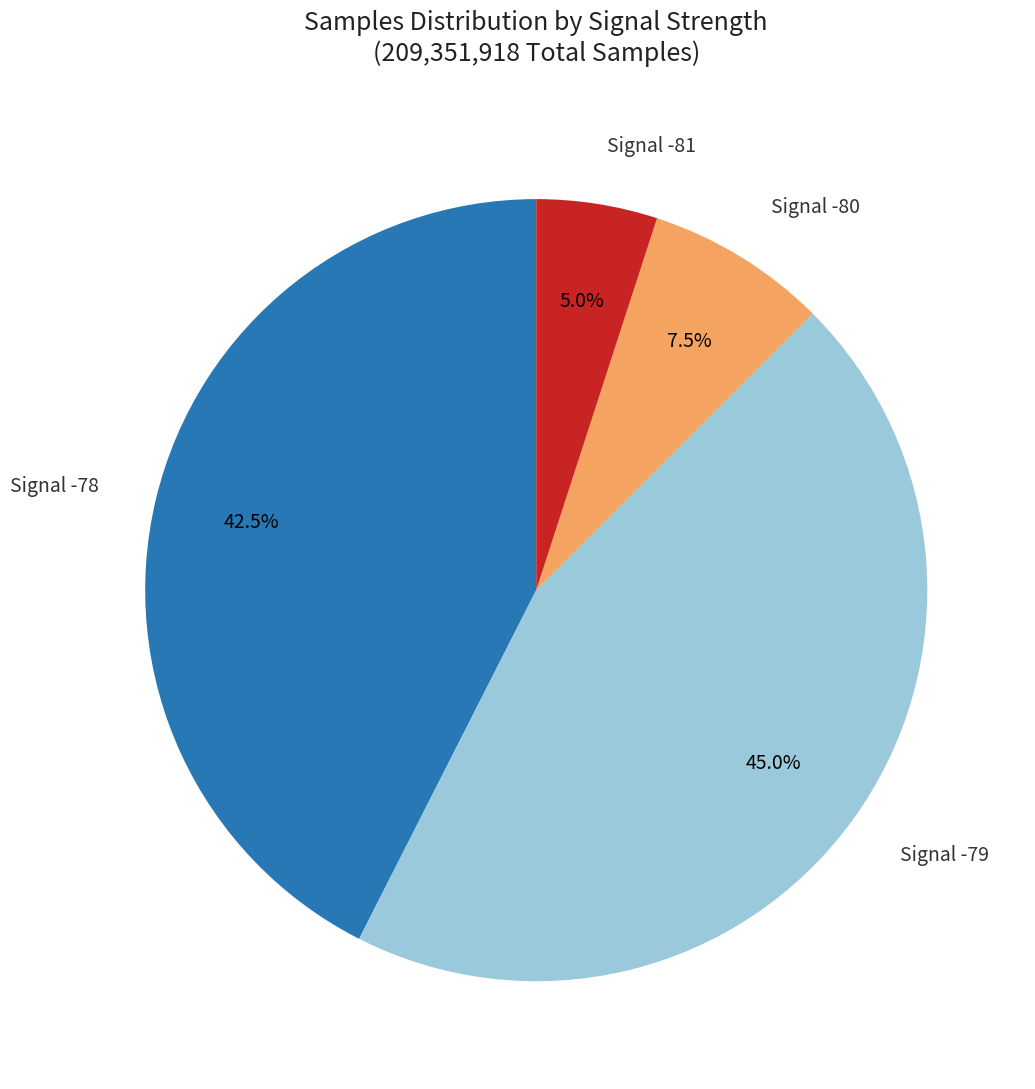

Does any single category account for the majority?

No